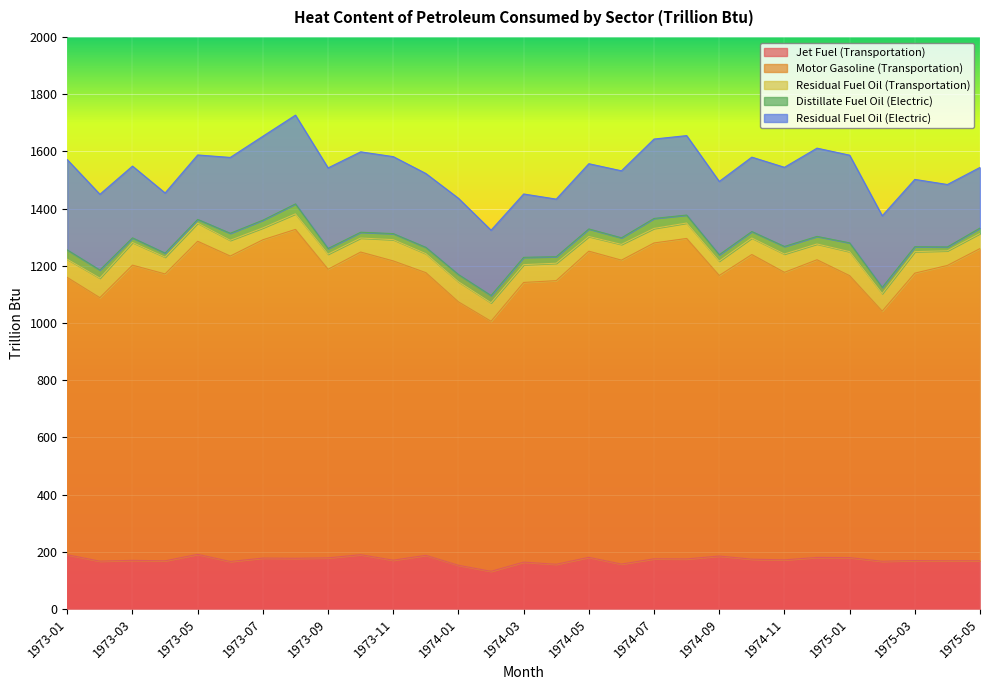

List the series in order of their peak value, highest first.

Motor Gasoline (Transportation), Residual Fuel Oil (Electric), Jet Fuel (Transportation), Residual Fuel Oil (Transportation), Distillate Fuel Oil (Electric)